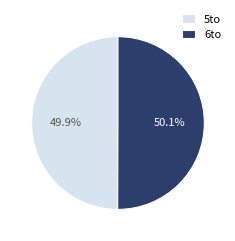

Combined, what portion of the pie is 6to and 5to?

100.0%